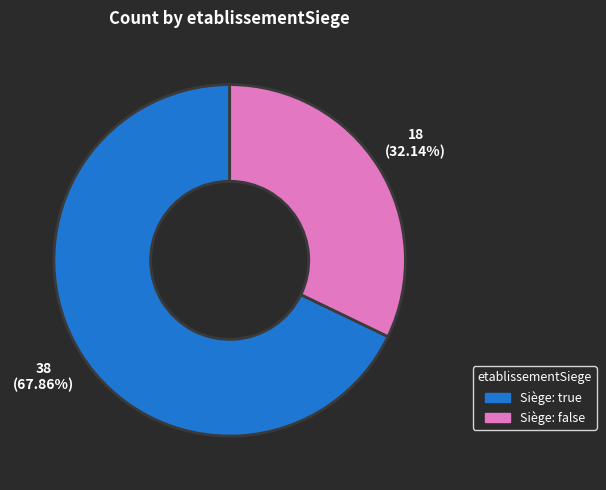

Is there a majority slice in this chart?

Yes